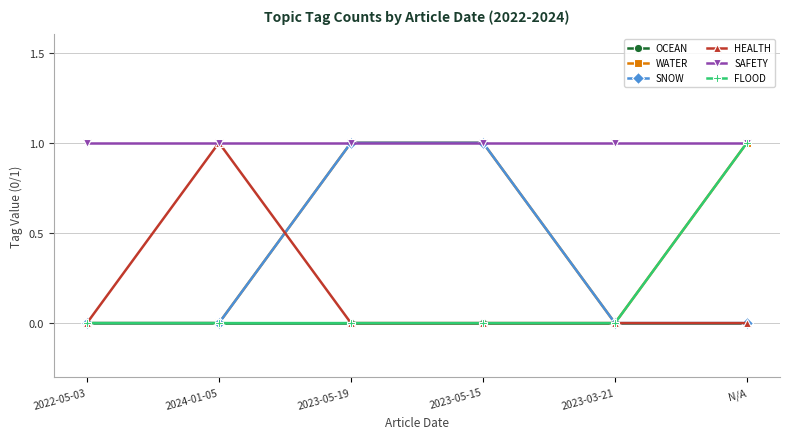

What position from the right is 2023-05-19?

4